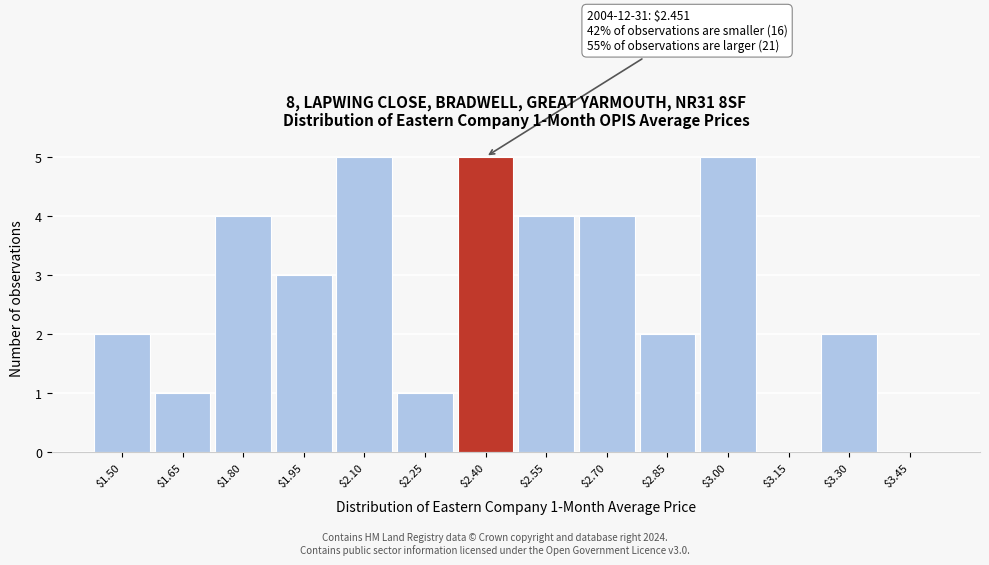

What is the sum of all values?

38